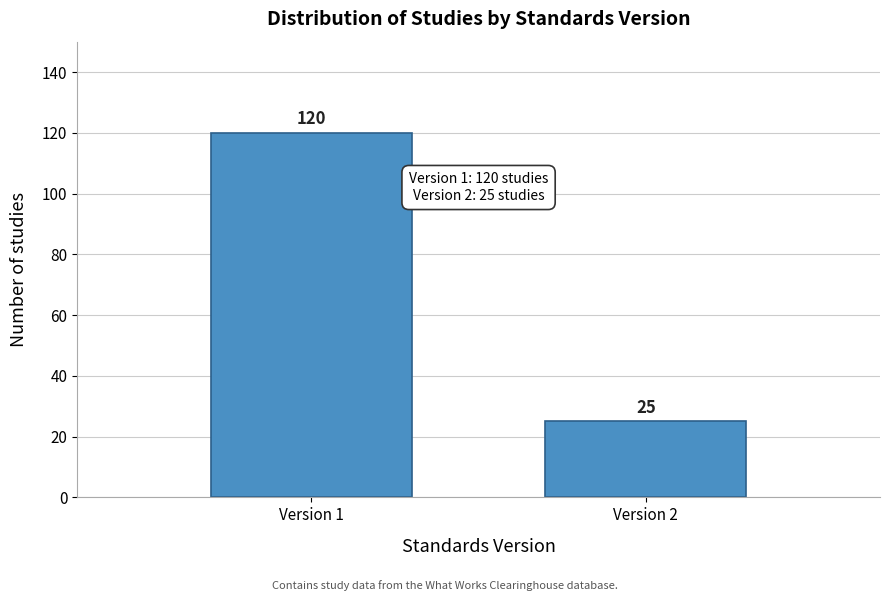

Reading left to right, extract all data points from this chart.

Version 1=120	Version 2=25